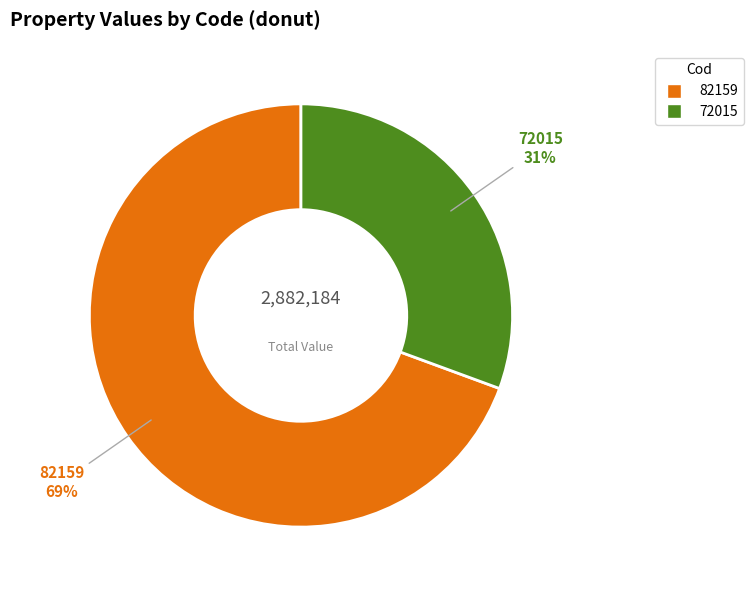

To the nearest percent, what percentage of the pie is 82159?

69%